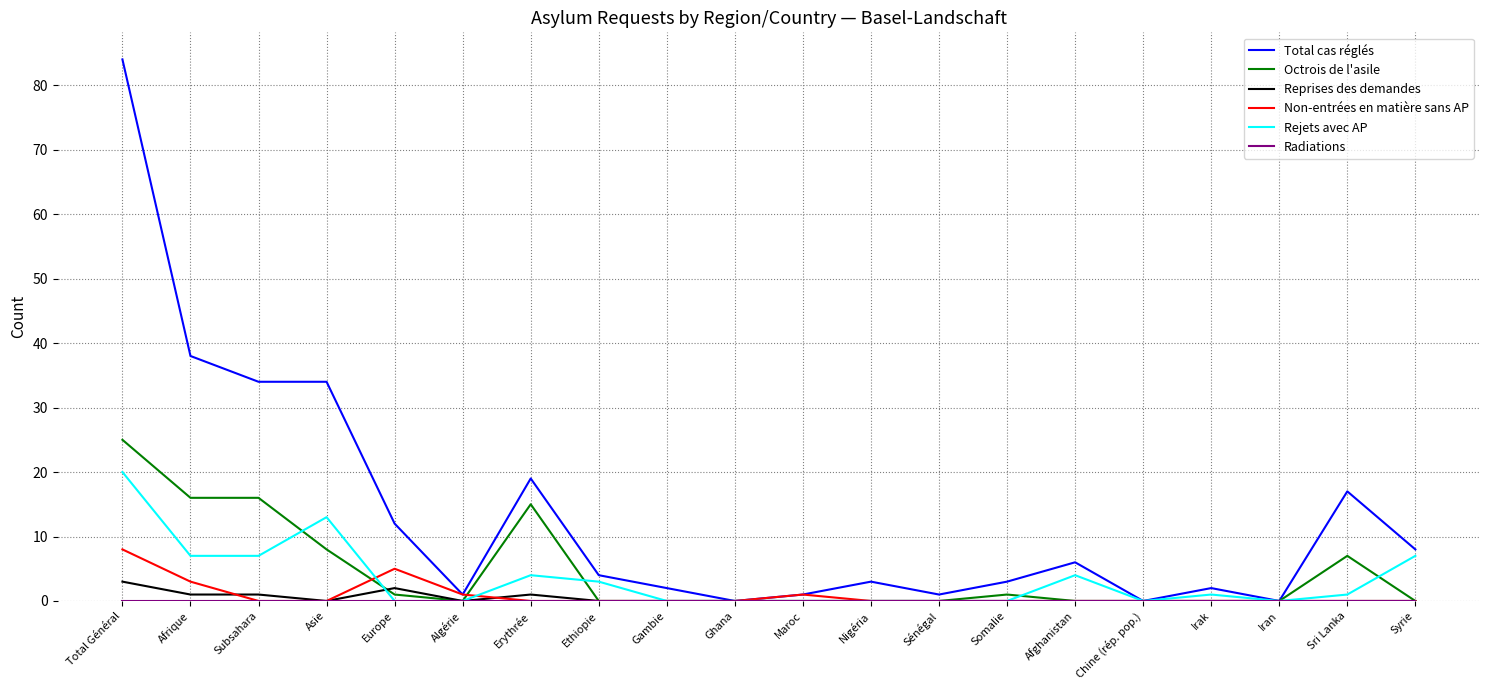

Which series has the largest total across all categories?

Total cas réglés